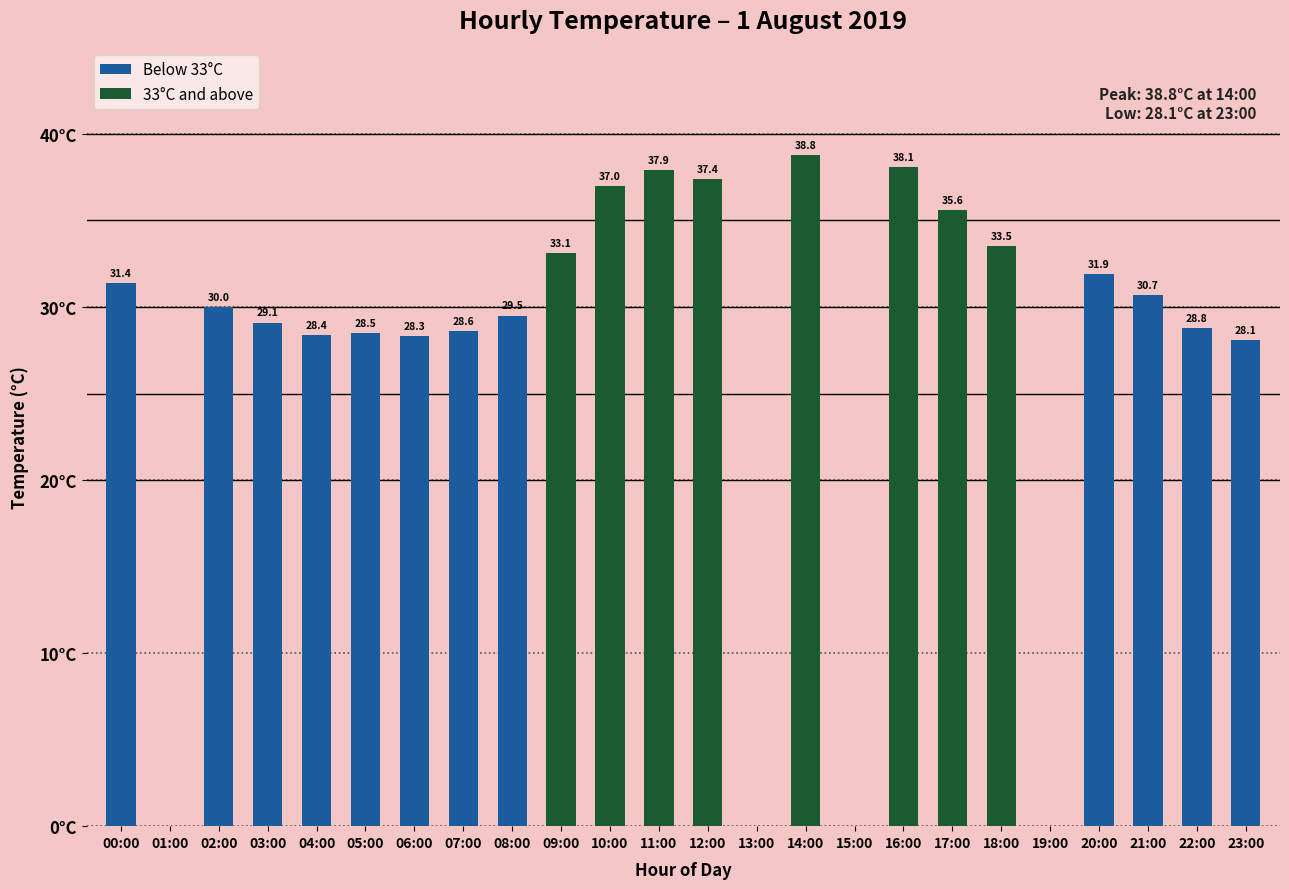

At which label does Below 33°C reach its minimum?

01:00